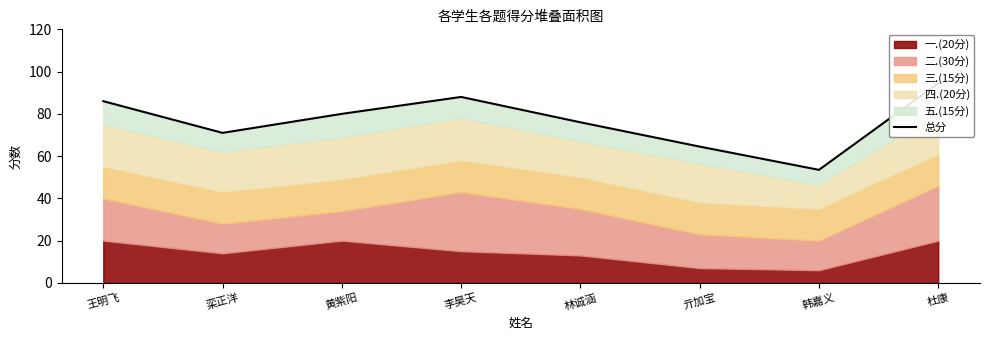

What is the sum of the values at 李昊天 and 栾正洋?

159.0